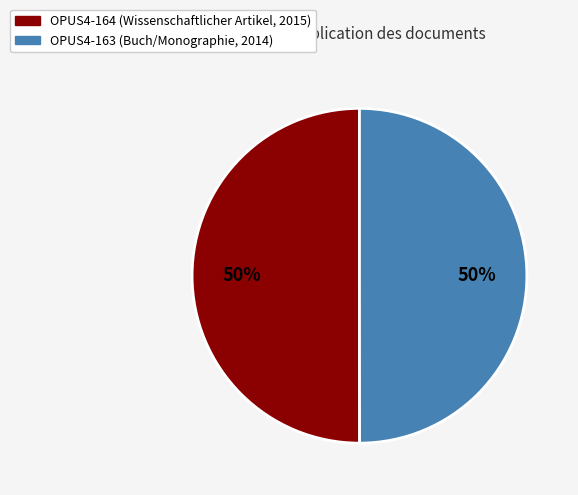

Is it true that OPUS4-163 is 50% of the pie?

True